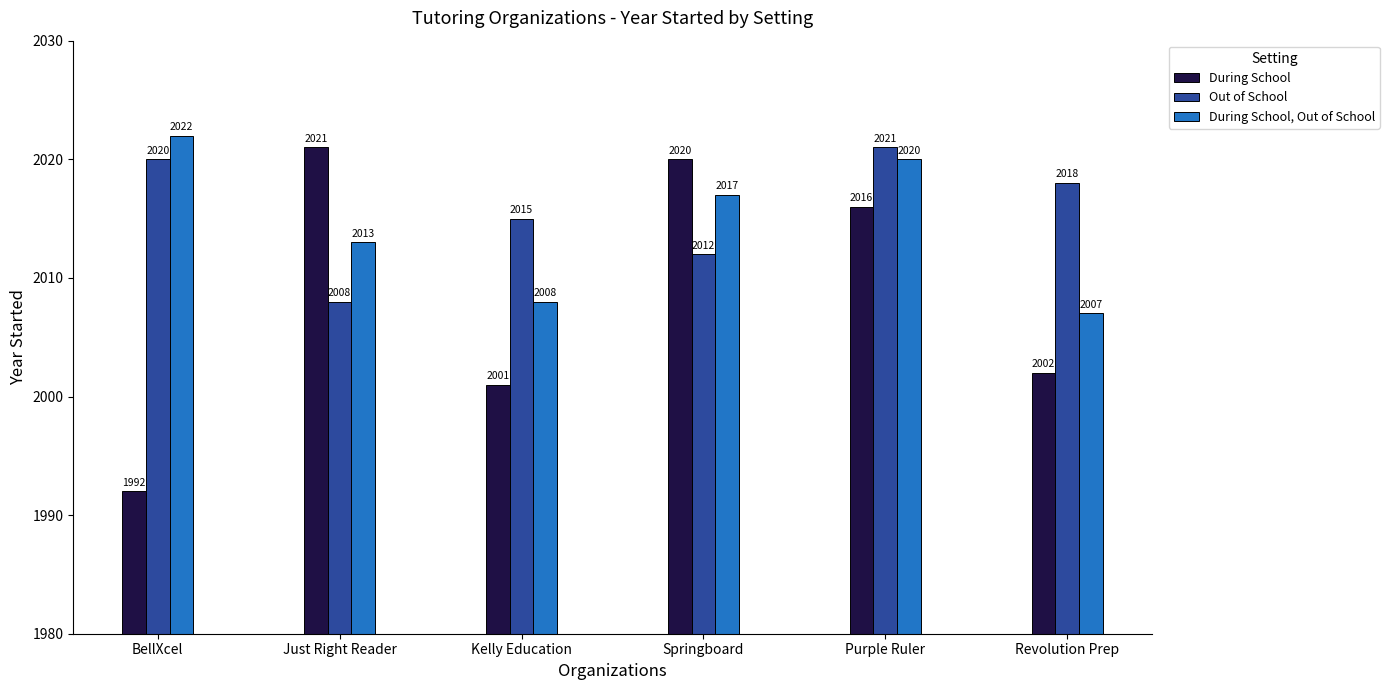

What is the label of the 6th bar from the right?

BellXcel